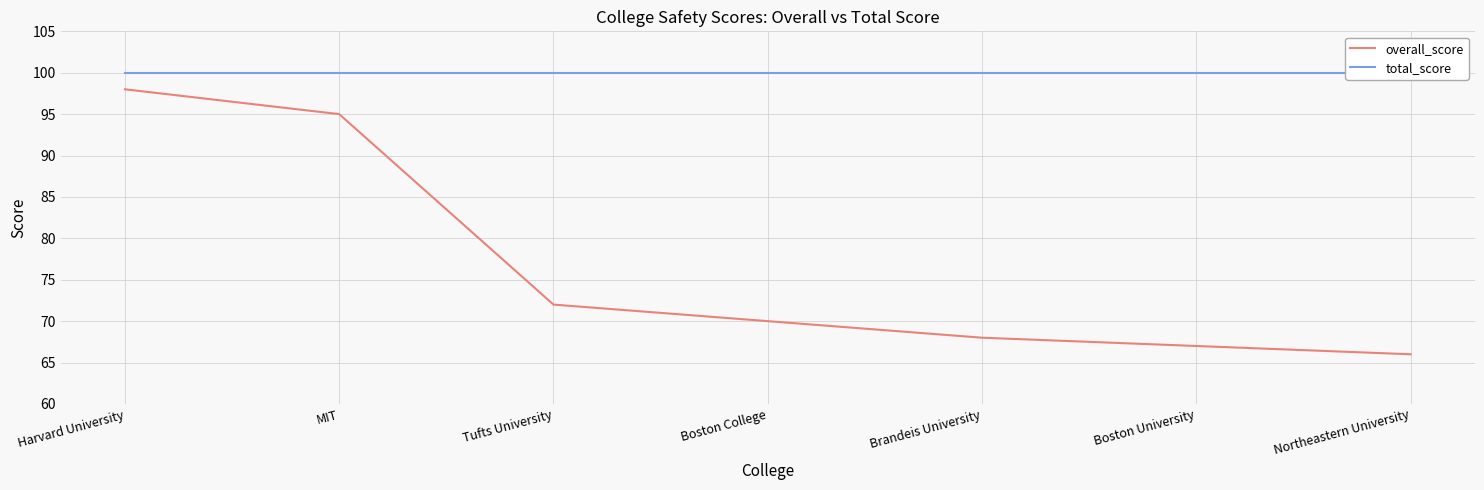

At which category is the sum across all series the highest?

Harvard University